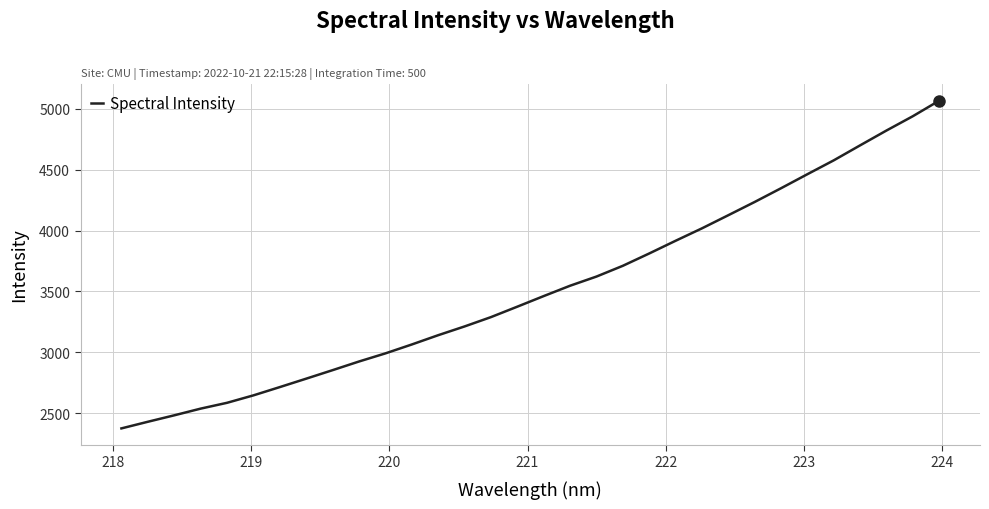

What is the difference between the second highest and minimum values?

2565.0